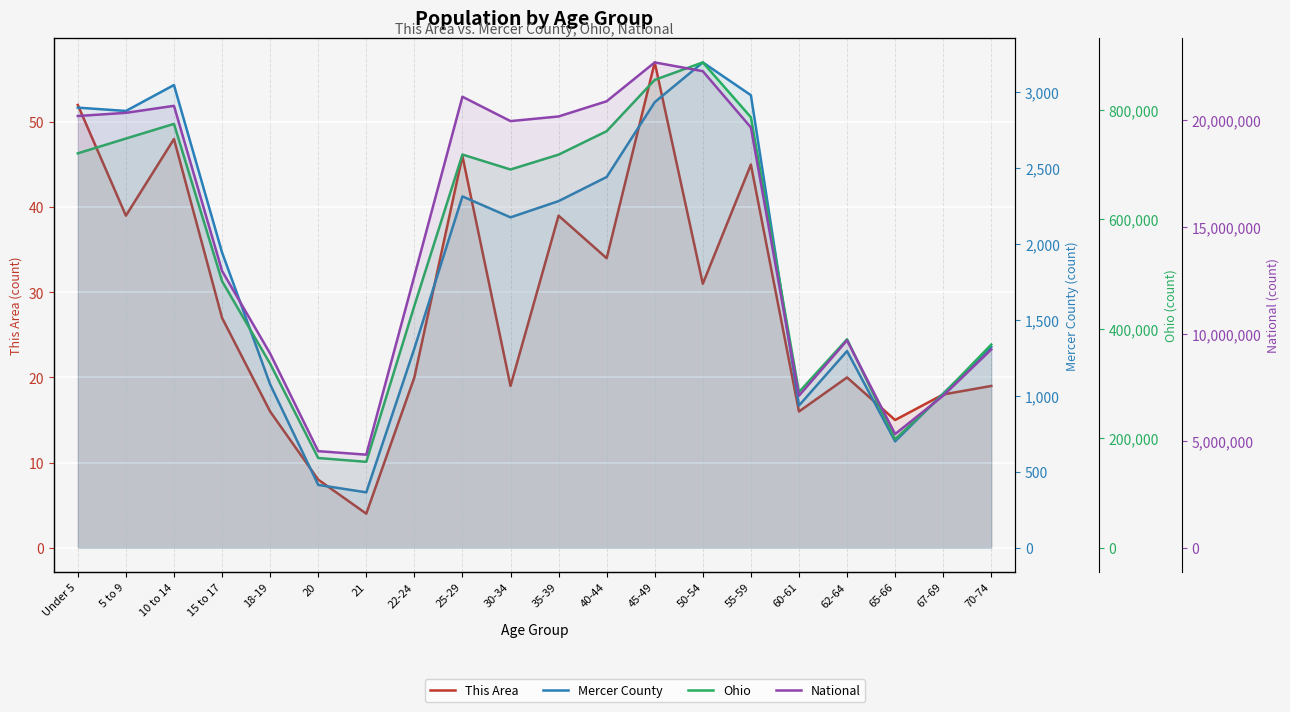

At which category is the sum across all series the highest?

45-49